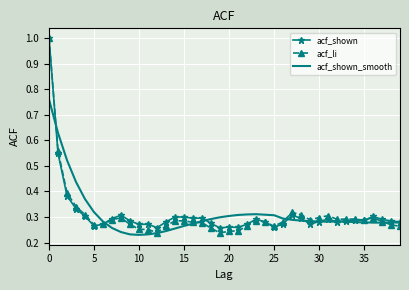

Which series has the largest range (max minus min)?

acf_li